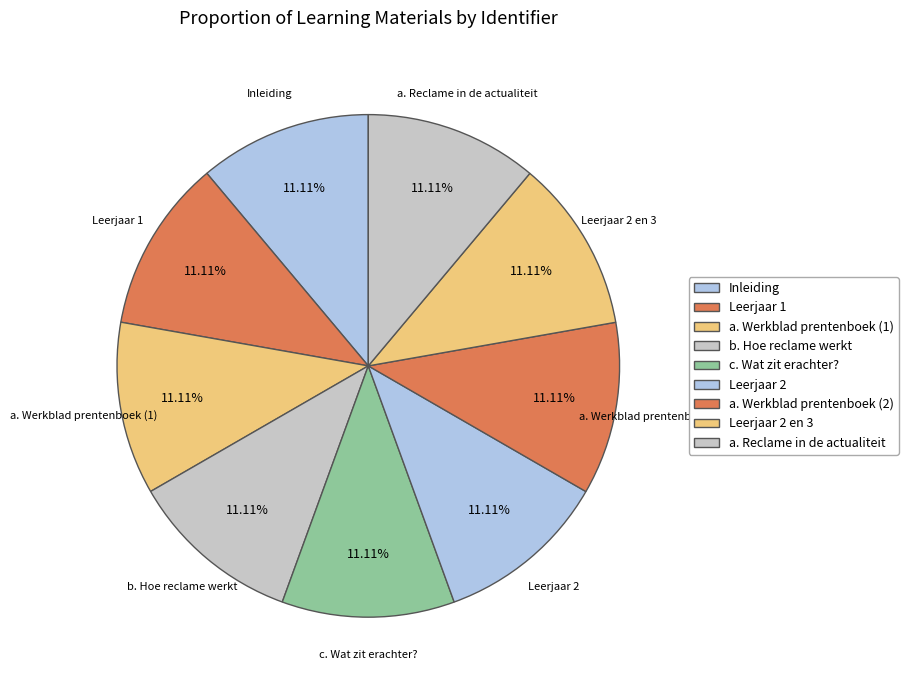

What is the ratio of the value at Leerjaar 2 to the value at Inleiding?

1.0